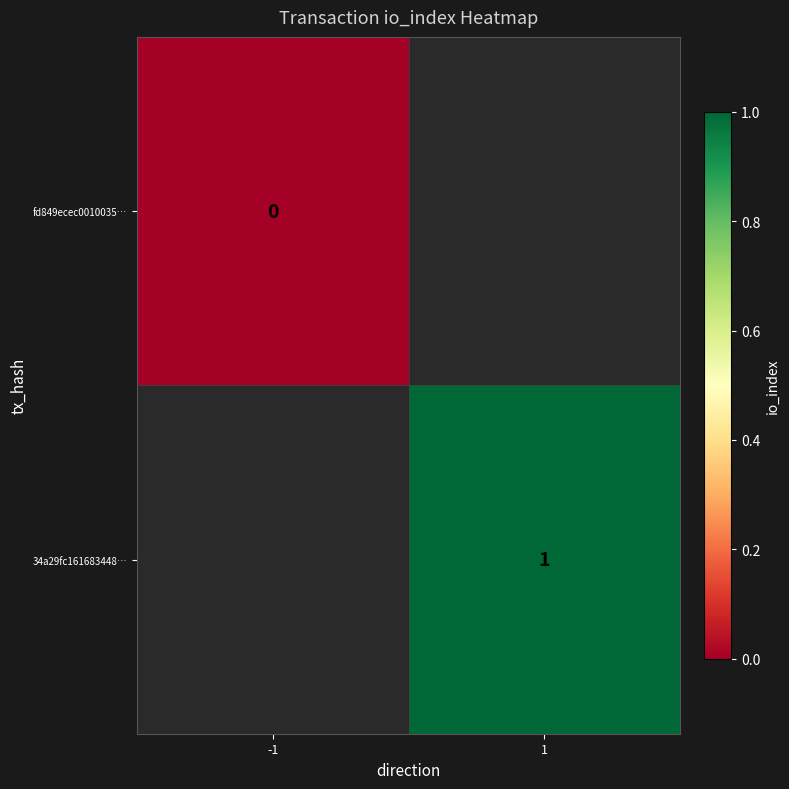

What is the maximum value shown in the chart?

1.0